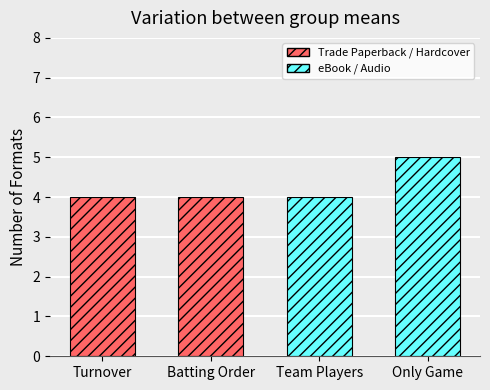

What value does the data have at Team Players?

4